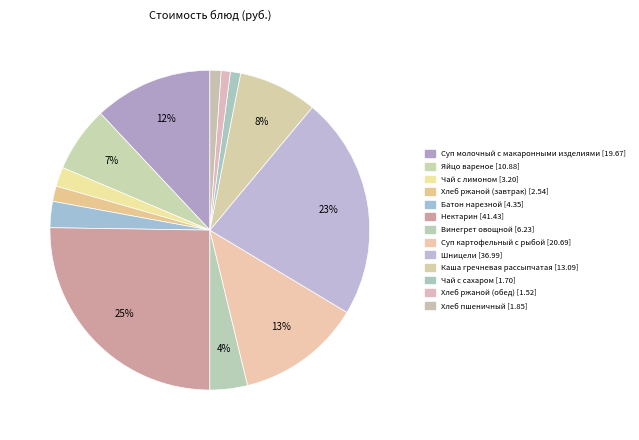

Does Батон нарезной represent more than half of the total?

No